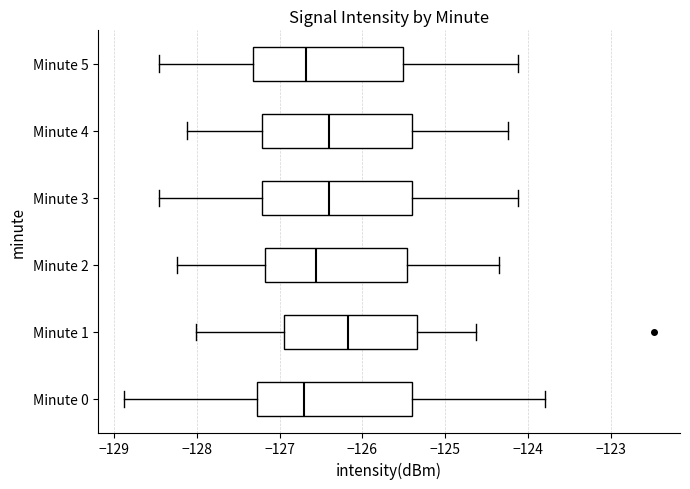

Reading bottom to top, read every box against the x-axis: the position of its median line, the range the box covers, and the ends of its whiskers. The values are not printed on the chart, so give them approximately, as read against the axis.

Minute 0: median -126.7, box -127.3 to -125.4, whiskers -128.9 to -123.8
Minute 1: median -126.2, box -127.0 to -125.3, whiskers -128.0 to -124.6
Minute 2: median -126.6, box -127.2 to -125.5, whiskers -128.2 to -124.3
Minute 3: median -126.4, box -127.2 to -125.4, whiskers -128.5 to -124.1
Minute 4: median -126.4, box -127.2 to -125.4, whiskers -128.1 to -124.2
Minute 5: median -126.7, box -127.3 to -125.5, whiskers -128.5 to -124.1